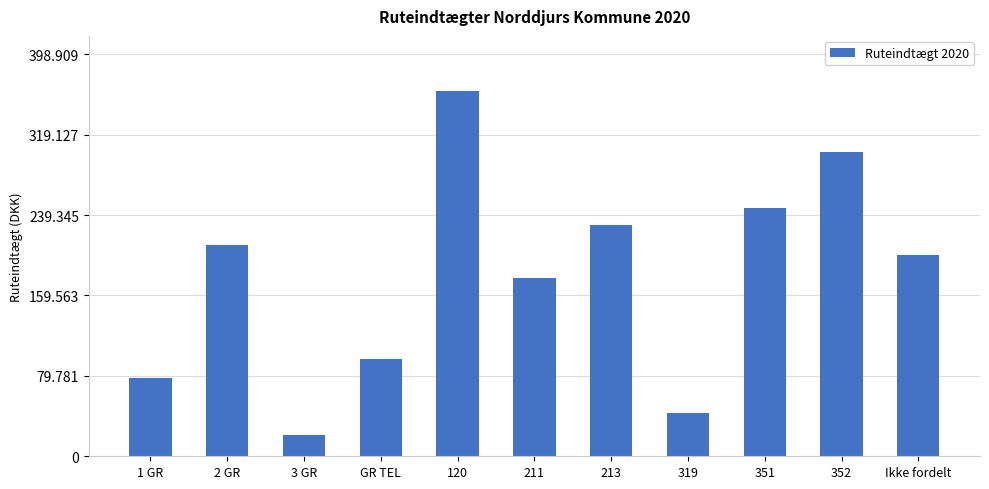

True or false: the data shows 431212.7 at 352.

False